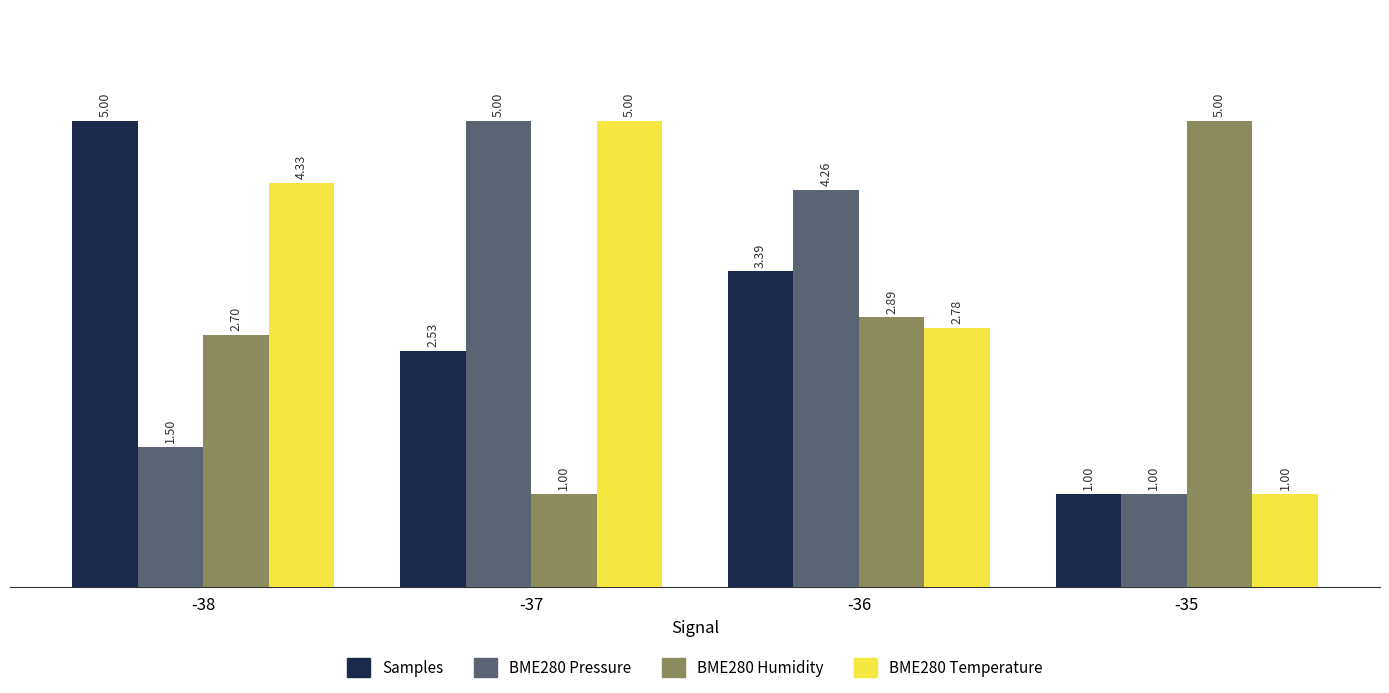

What is the spread (max minus min) of values at -35?

4.0